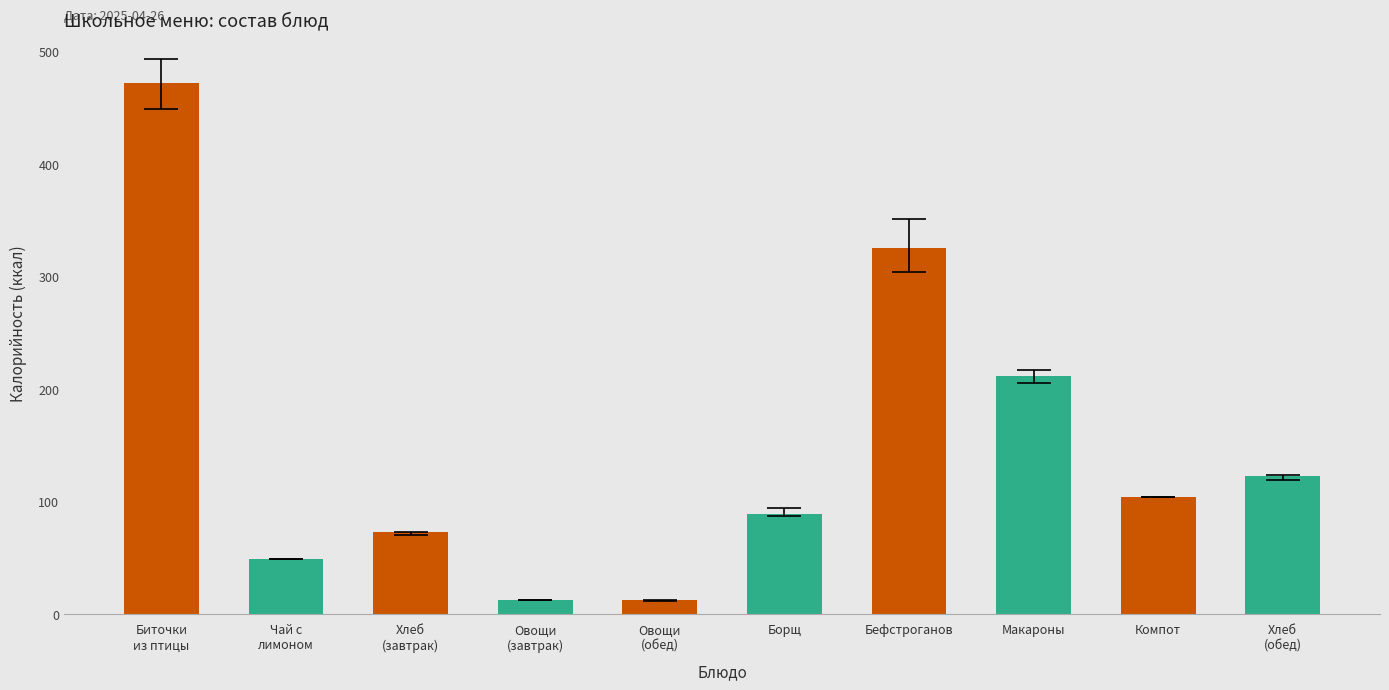

Does the chart contain any negative values?

No